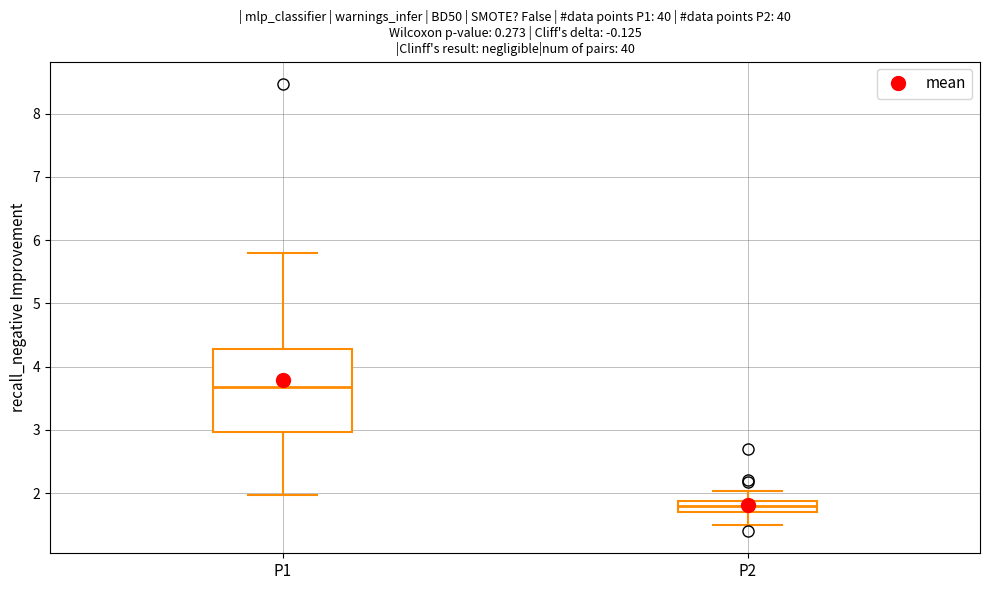

Which box has the lowest median line?

P2